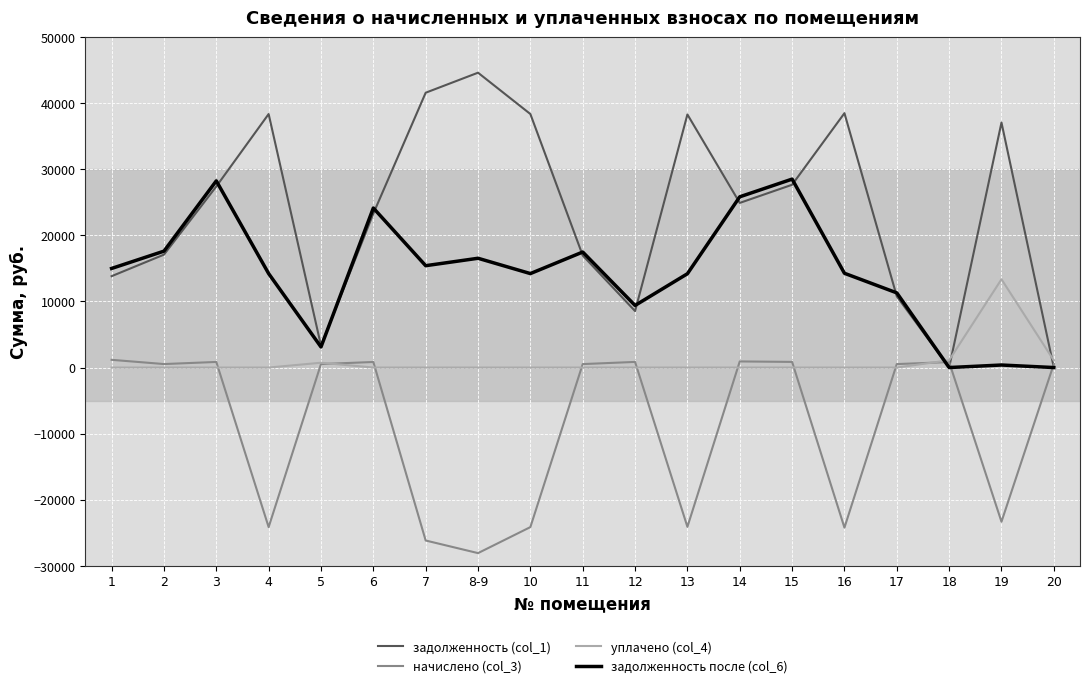

What is the spread (max minus min) of values at 4?

62507.8